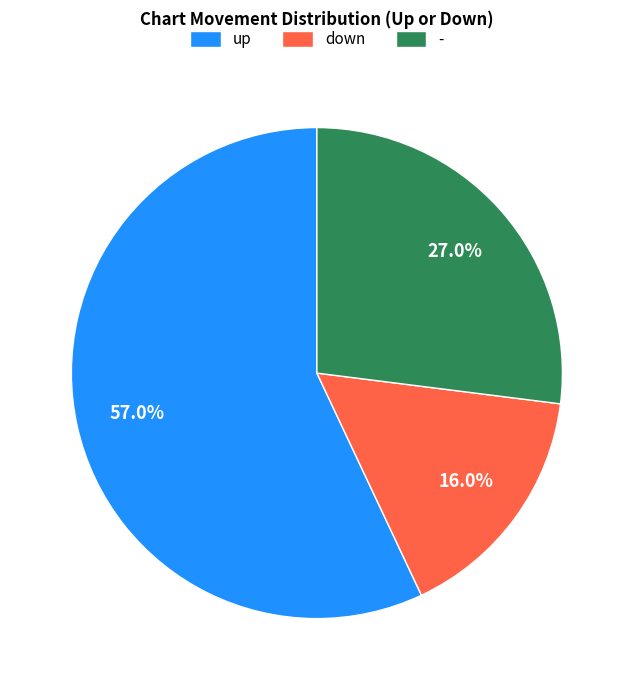

What is the total percentage of up and down?

73.0%